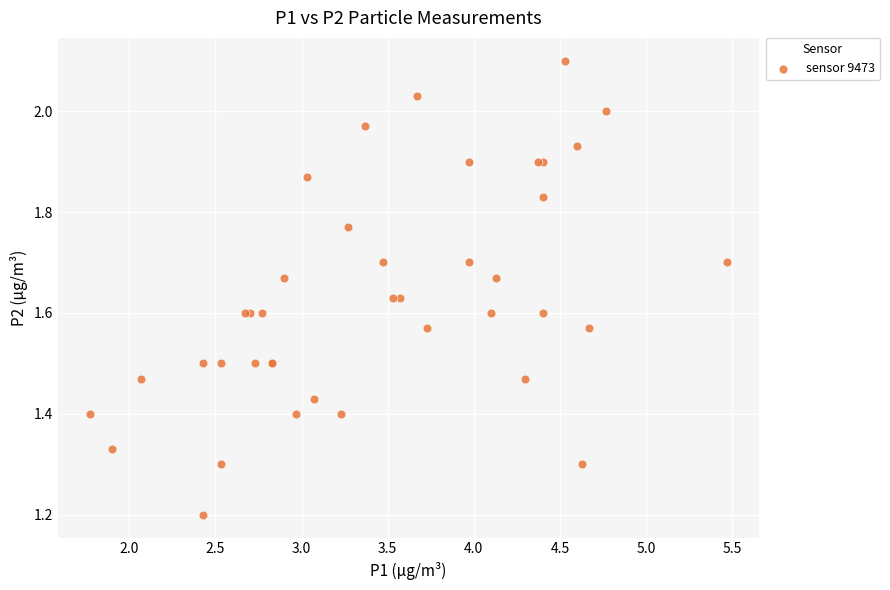

What Y value in the scatter plot is closest to 1?

1.2